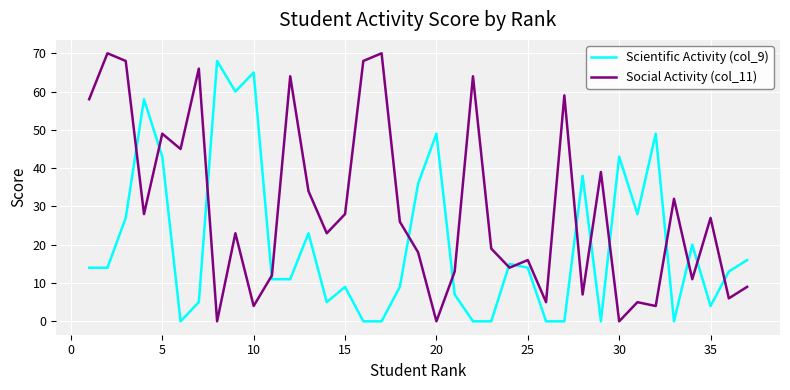

What is the maximum value shown in the chart?

70